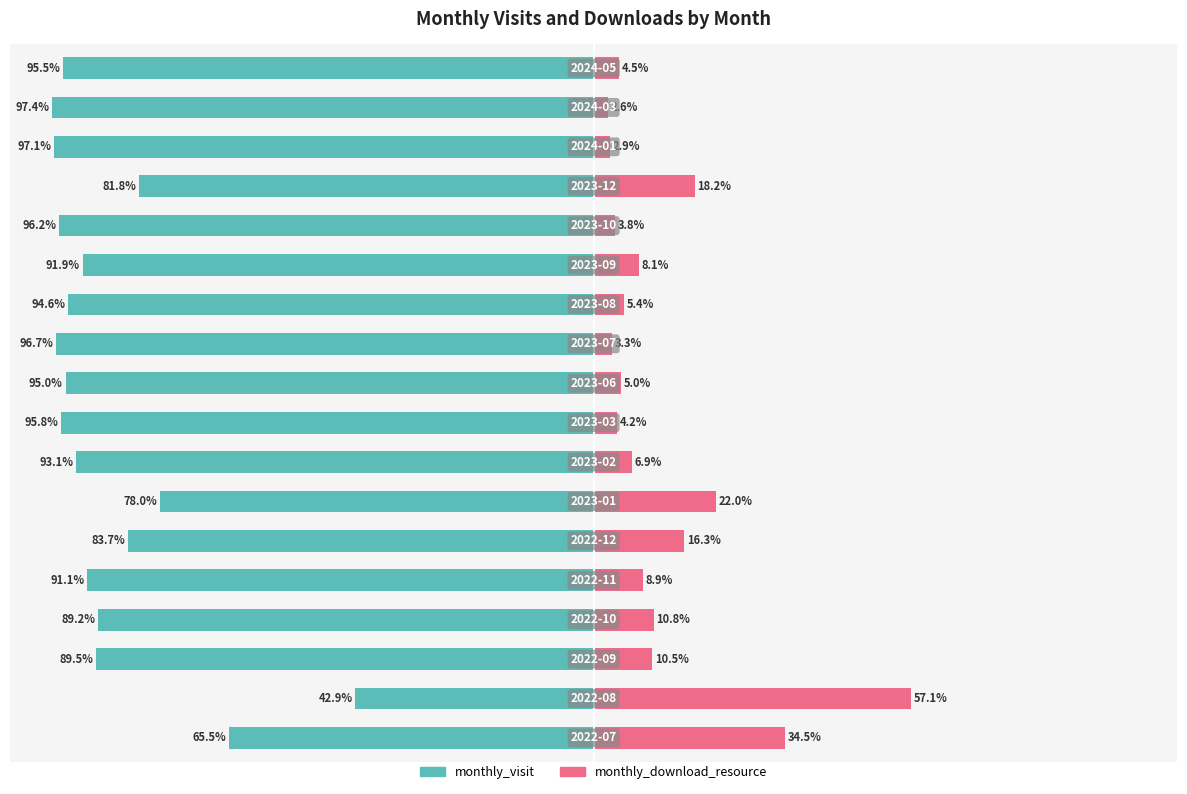

What is the value of the monthly_download_resource bar at the 12th from the left?

5.4